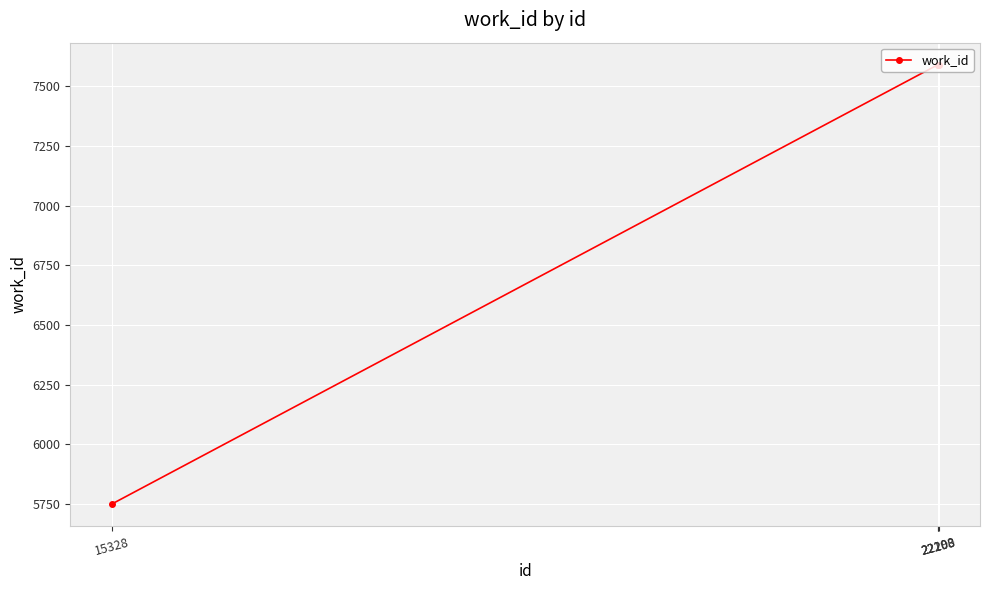

True or false: the data has more than 2 interior local peaks.

False